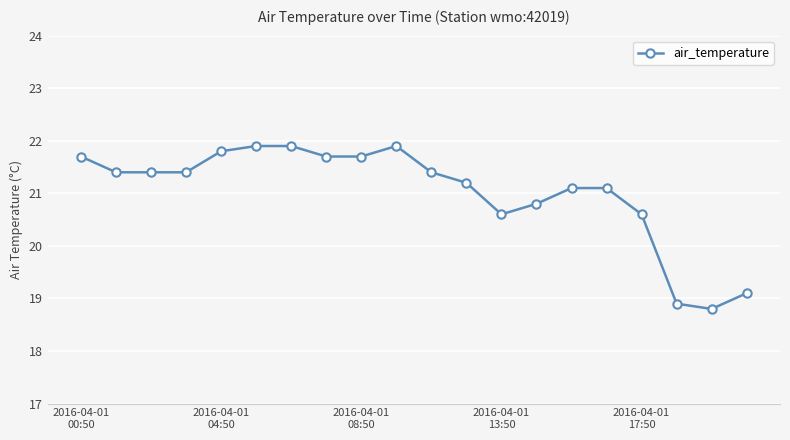

What is the sum of all values?

420.4